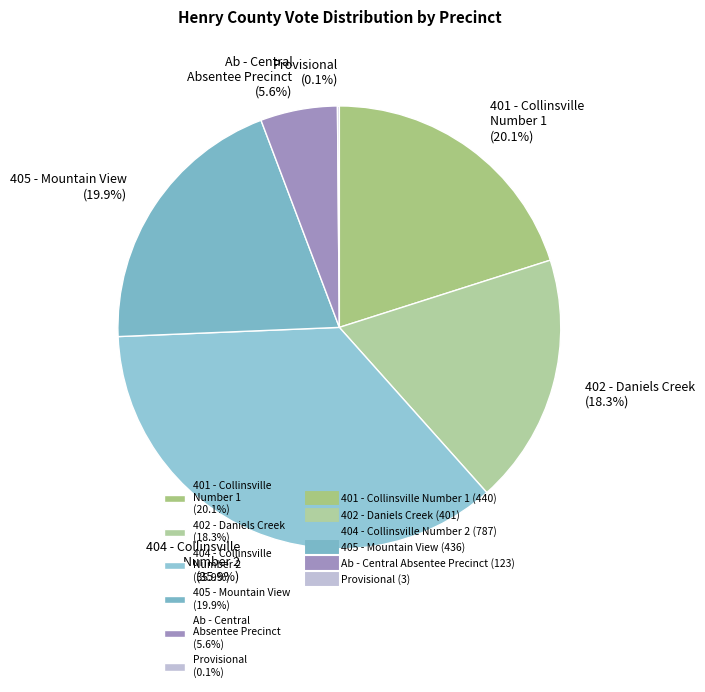

Which slice is the largest?

404 - Collinsville Number 2